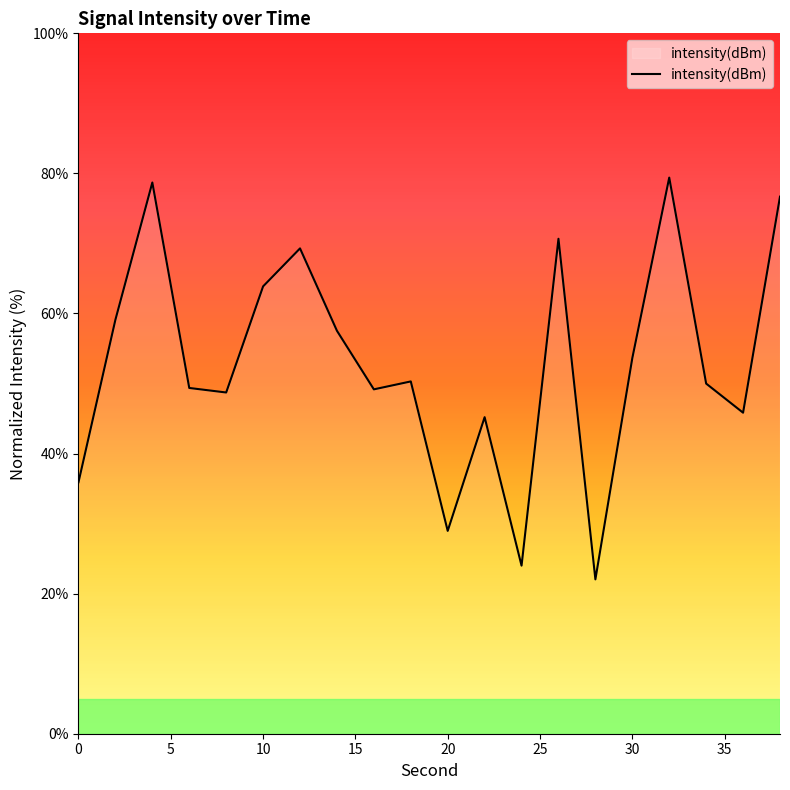

What is the difference between the maximum and minimum values?

57.4